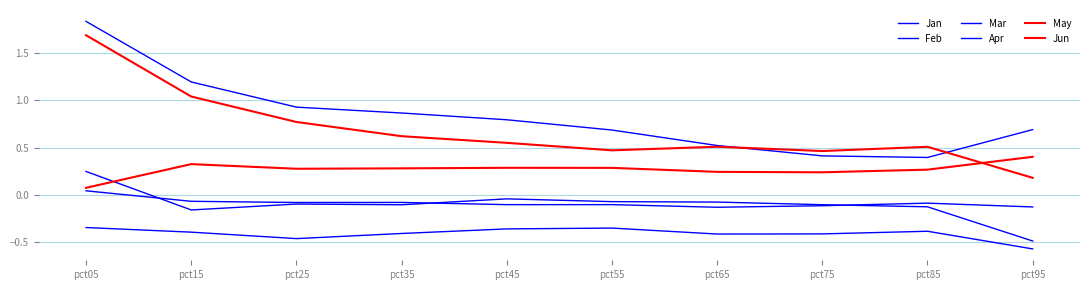

How many lines are shown in the chart?

6